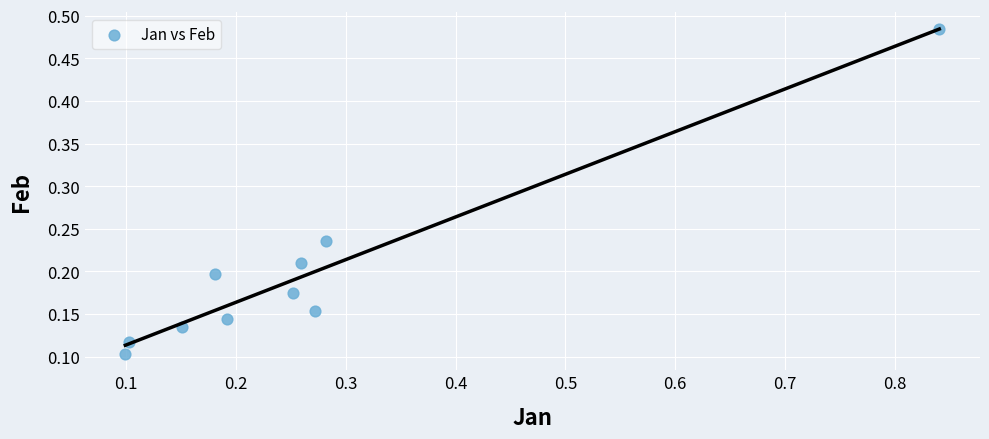

What is the range of X values (max minus min)?

0.7